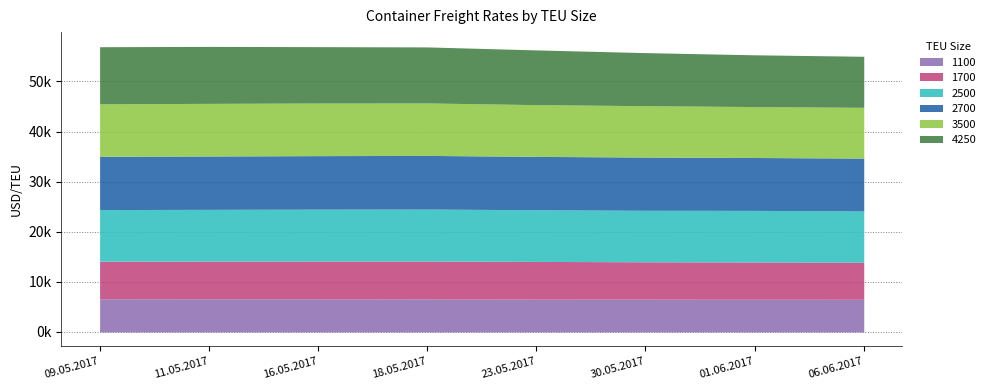

Count the number of data series in this chart.

6